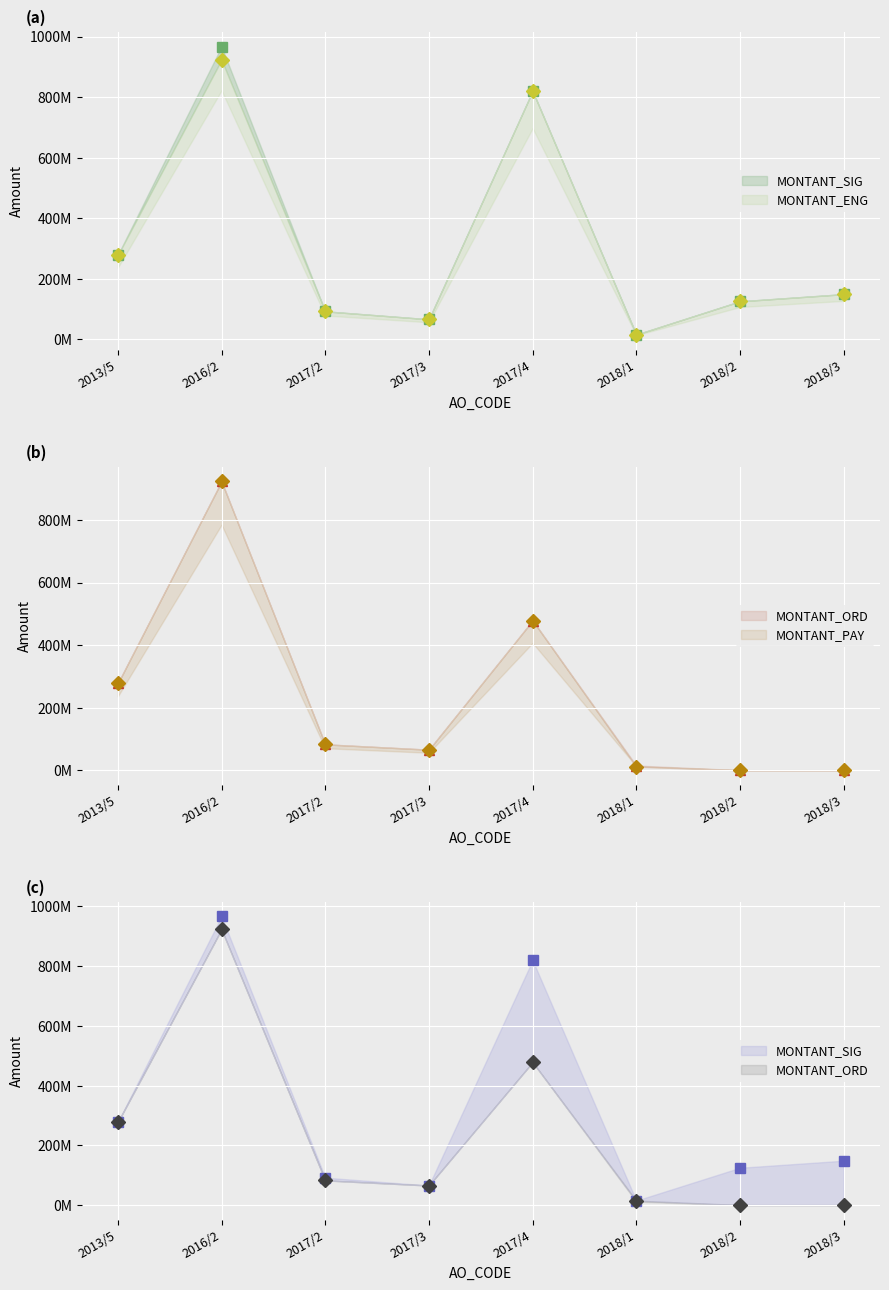

Between 2017/3 and 2017/2, which is larger?

2017/2